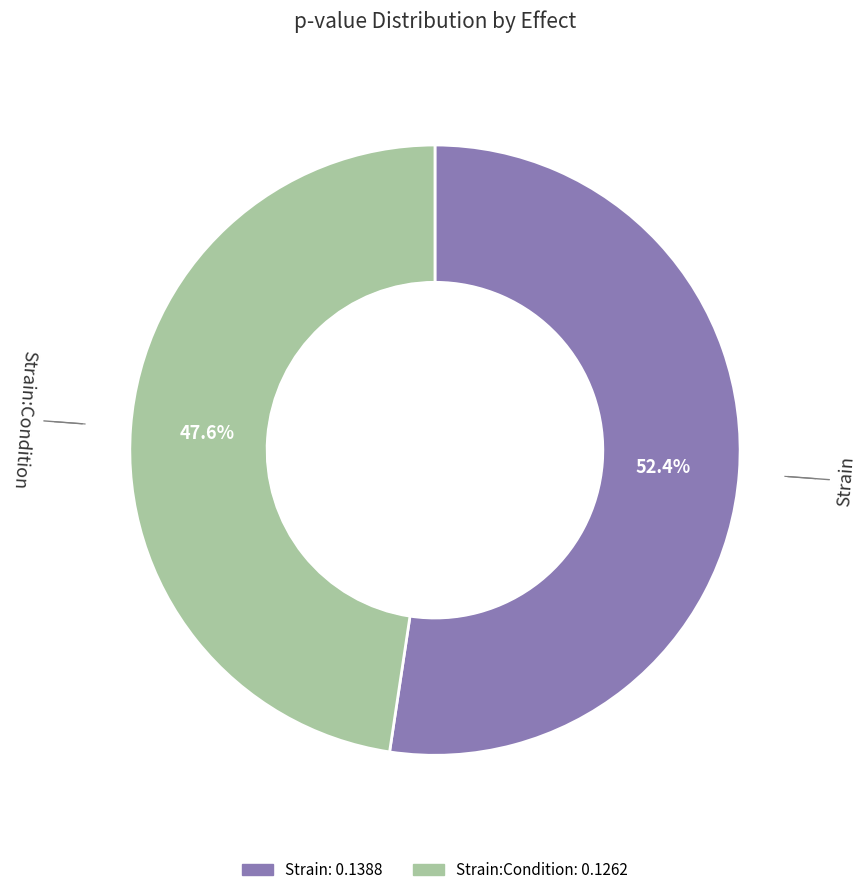

Does any single category account for the majority?

Yes